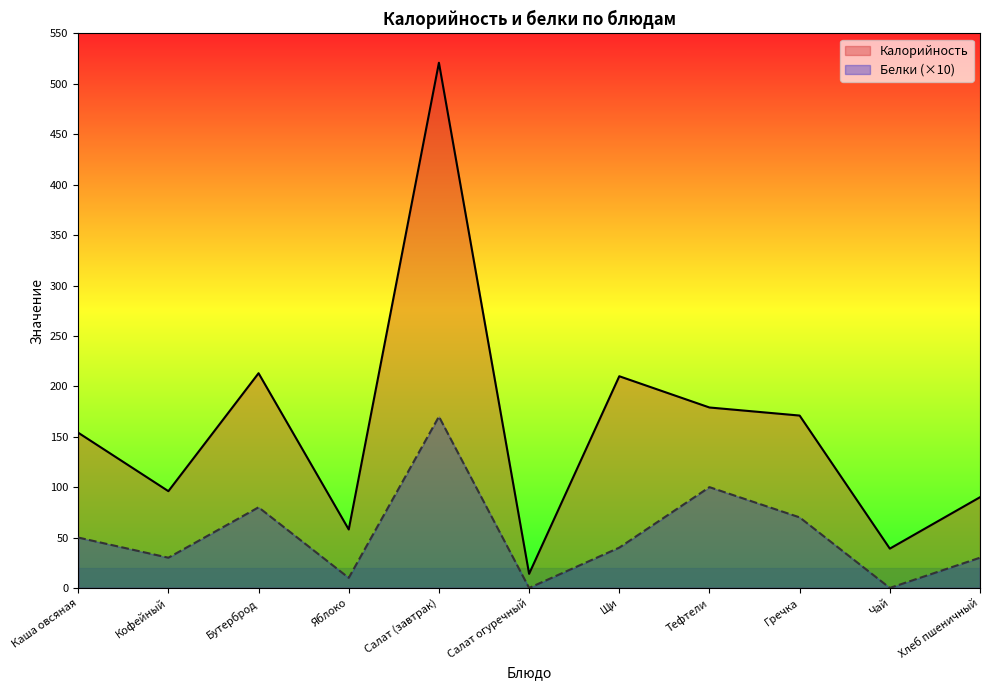

The Белки series shows 30 at Хлеб пшеничный. True or false?

True